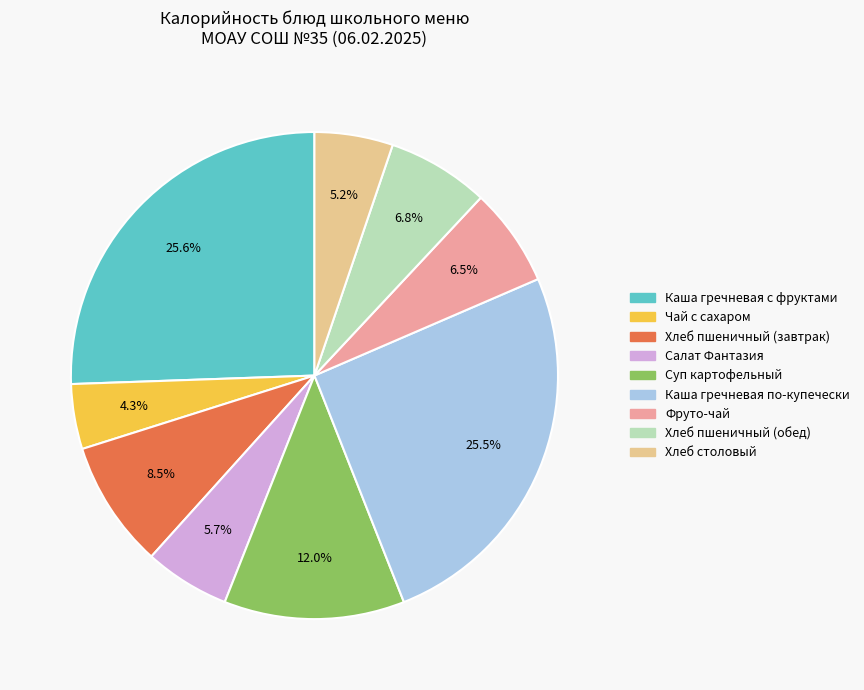

Is there a majority slice in this chart?

No